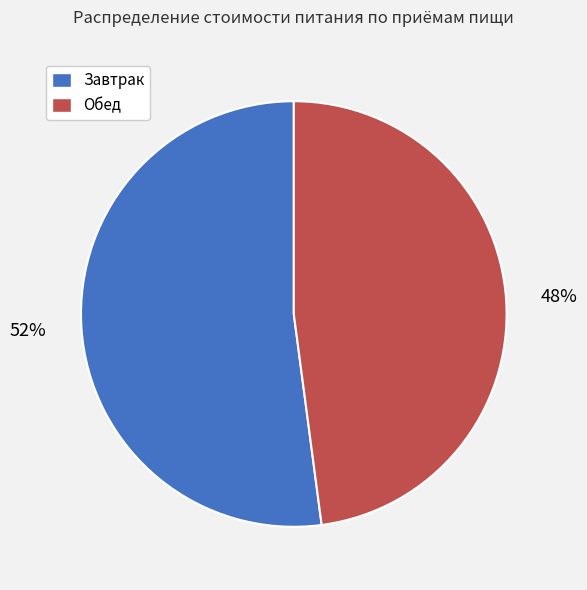

What is the majority slice?

Завтрак